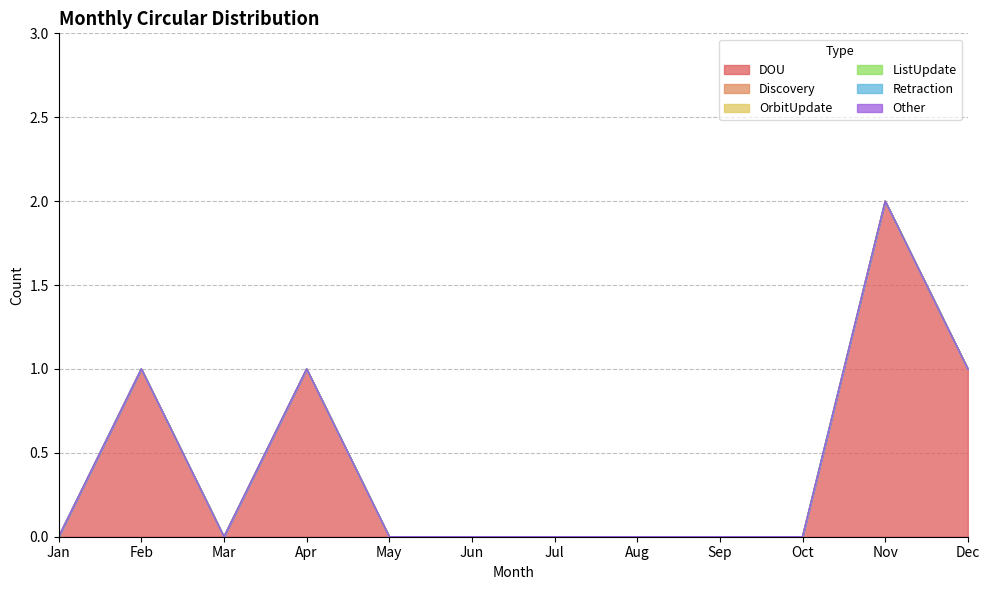

Which category has the lowest value in the OrbitUpdate series?

Jan